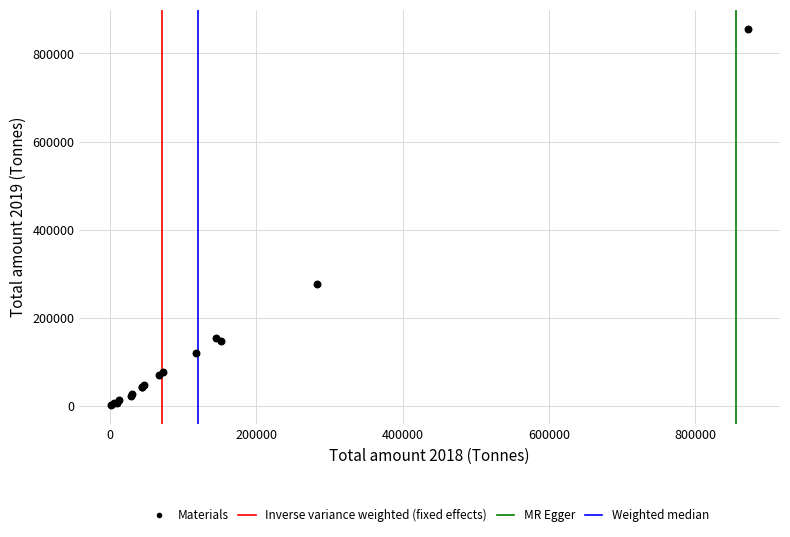

What Y value in the scatter plot is closest to 429055?

276907